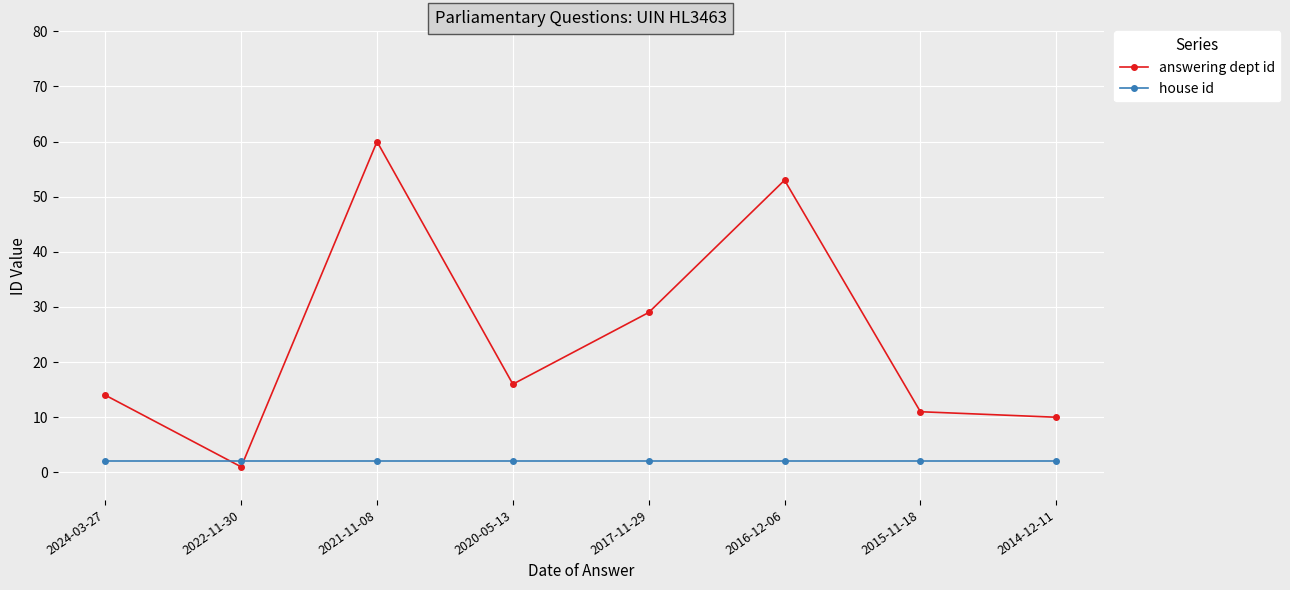

Count the number of data series in this chart.

2